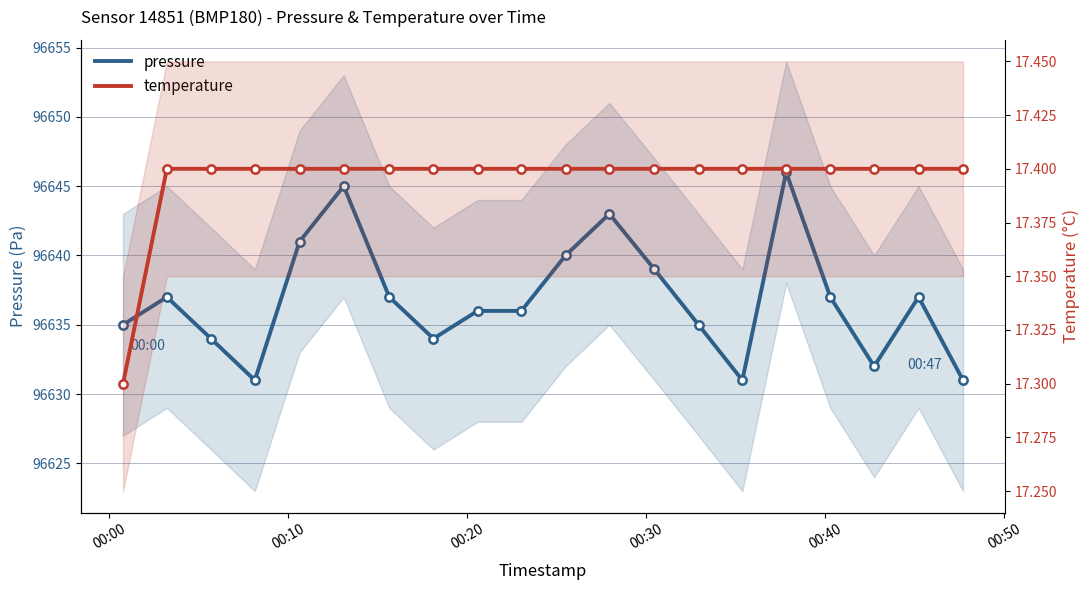

How many categories are shown in the chart?

20